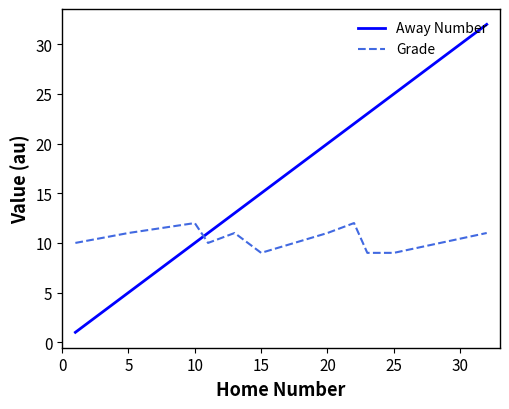

True or false: Grade and Away Number cross at least once.

True